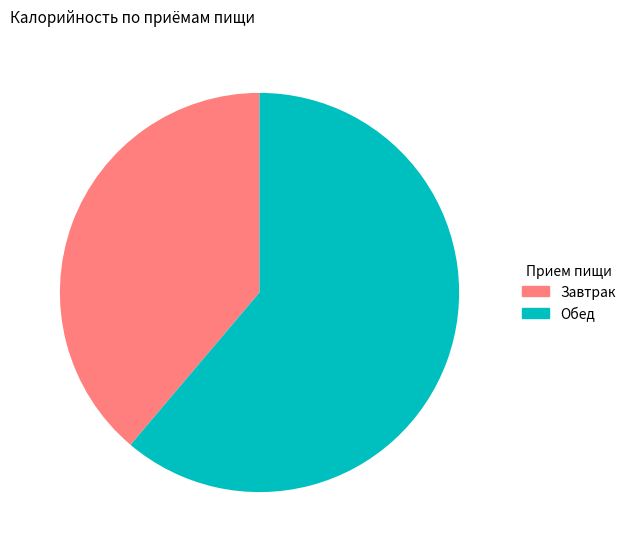

How many slices are in this pie chart?

2